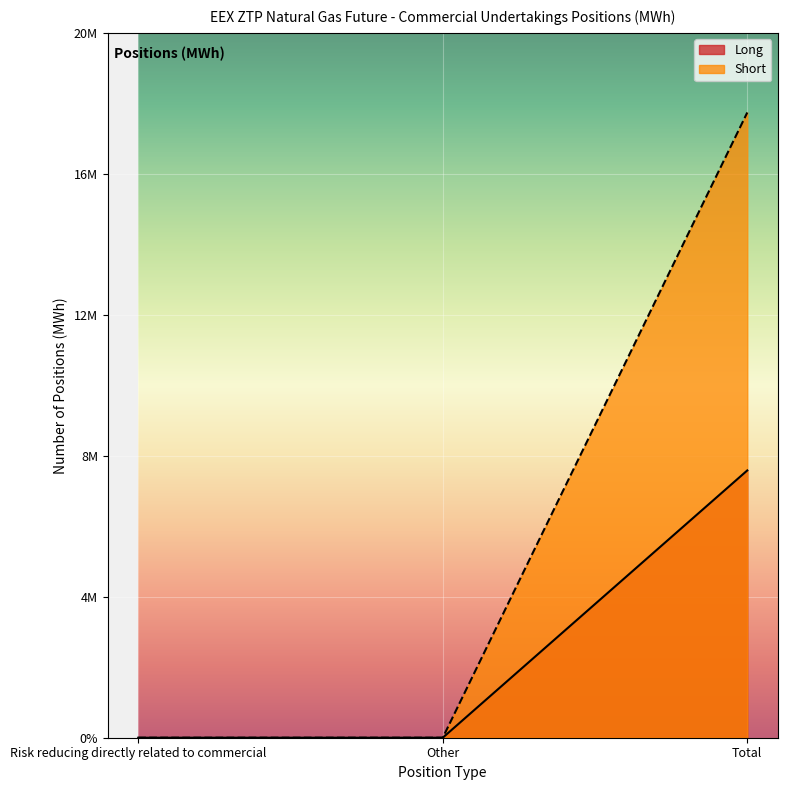

How many Long values are between 0 and 7584227?

3